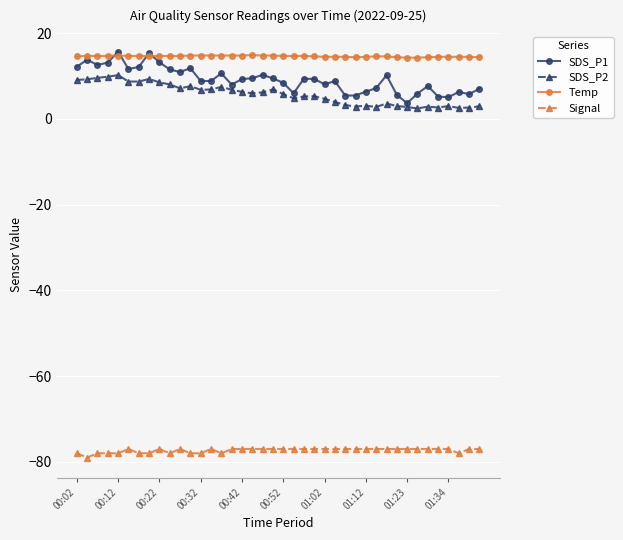

True or false: Temp and SDS_P2 cross at least once.

False